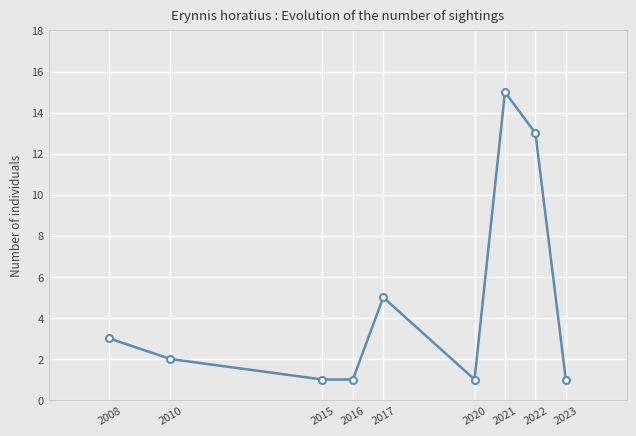

Reading left to right, transcribe all the data shown in this chart.

2008=3	2010=2	2015=1	2016=1	2017=5	2020=1	2021=15	2022=13	2023=1